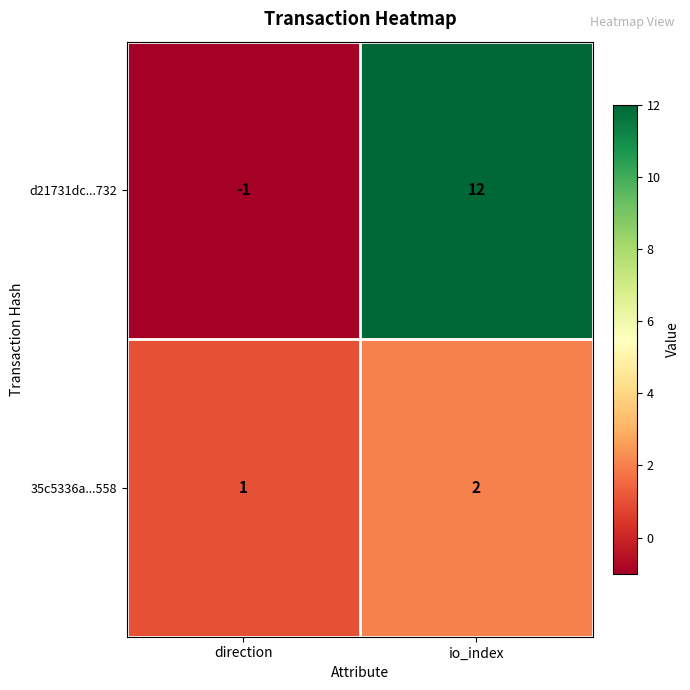

What is the difference between the highest and lowest values at direction?

2